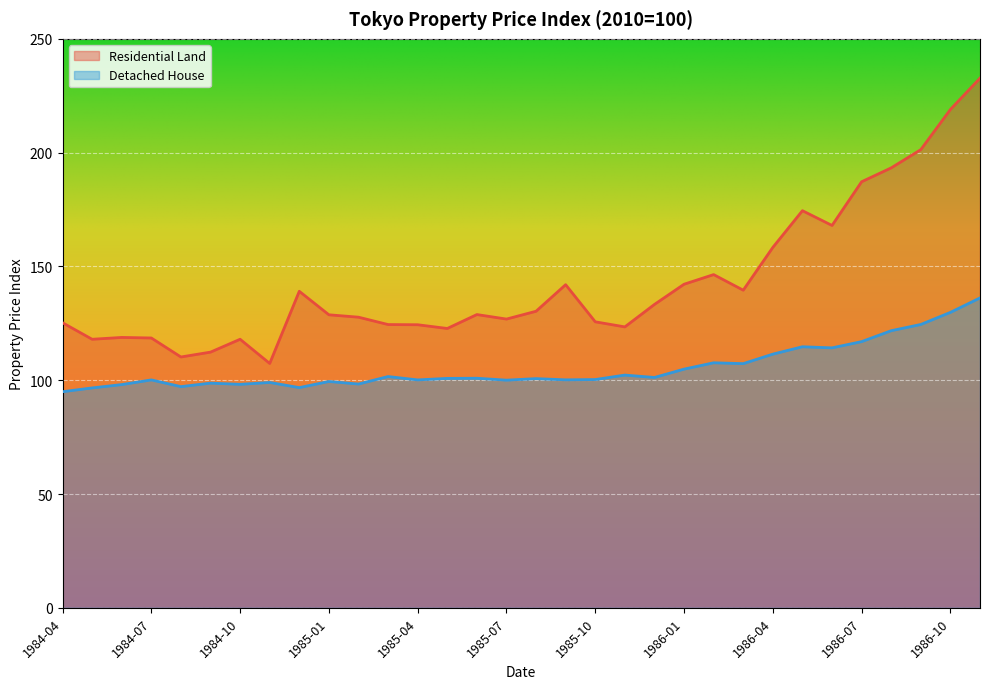

Reading right to left, extract all data points from this chart.

Residential Land: 1986-11=232.7	1986-10=219.0	1986-09=201.3	1986-08=193.3	1986-07=187.2	1986-06=168.0	1986-05=174.5	1986-04=158.4	1986-03=139.6	1986-02=146.4	1986-01=142.2	1985-12=133.3	1985-11=123.4	1985-10=125.7	1985-09=142.0	1985-08=130.3	1985-07=126.9	1985-06=128.9	1985-05=122.7	1985-04=124.4	1985-03=124.5	1985-02=127.7	1985-01=128.8	1984-12=139.1	1984-11=107.4	1984-10=118.0	1984-09=112.3	1984-08=110.2	1984-07=118.6	1984-06=118.8	1984-05=118.0	1984-04=125.3
Detached House: 1986-11=136.2	1986-10=129.8	1986-09=124.5	1986-08=121.8	1986-07=117.0	1986-06=114.2	1986-05=114.7	1986-04=111.5	1986-03=107.3	1986-02=107.7	1986-01=104.9	1985-12=101.2	1985-11=102.3	1985-10=100.3	1985-09=100.2	1985-08=100.7	1985-07=100.0	1985-06=100.9	1985-05=100.8	1985-04=100.1	1985-03=101.6	1985-02=98.3	1985-01=99.4	1984-12=96.8	1984-11=99.0	1984-10=98.2	1984-09=98.7	1984-08=97.2	1984-07=100.1	1984-06=98.1	1984-05=96.6	1984-04=95.0